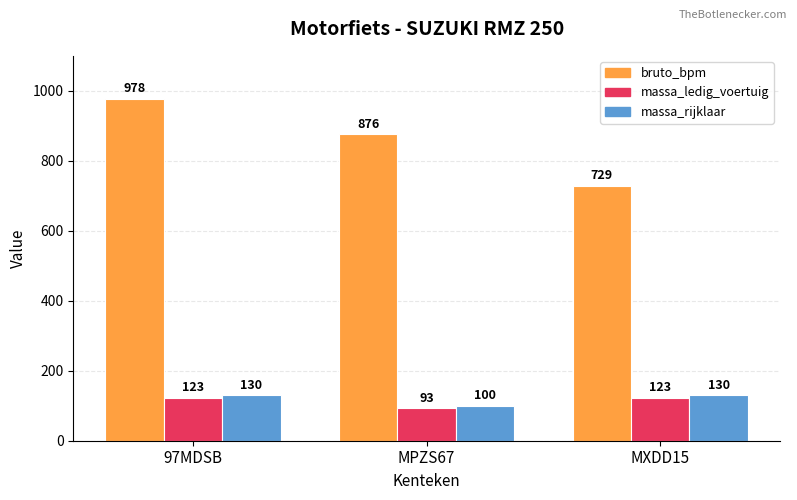

Between 97MDSB and MPZS67, which series saw the biggest shift?

bruto_bpm